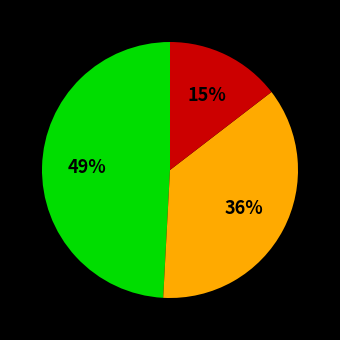

To the nearest percent, what is the average slice percentage?

33%